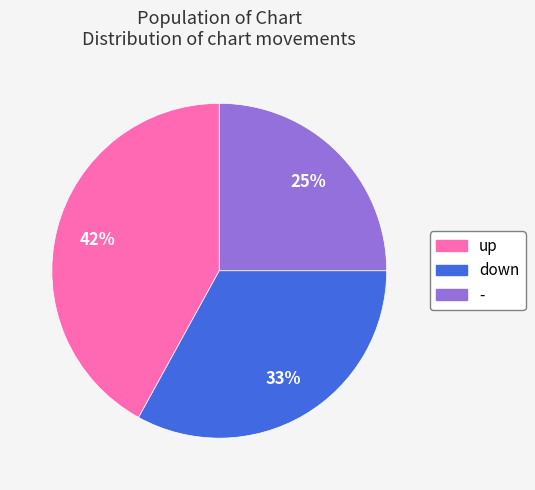

To the nearest percent, what is the combined percentage of - and down?

58%